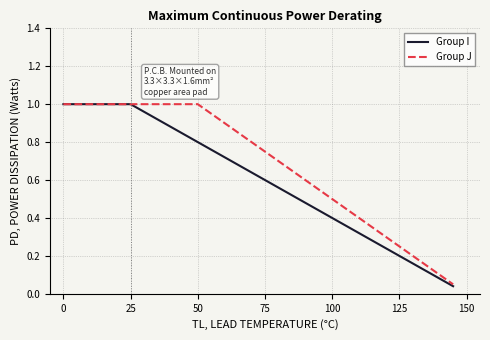

Which series has the largest total across all categories?

Group J